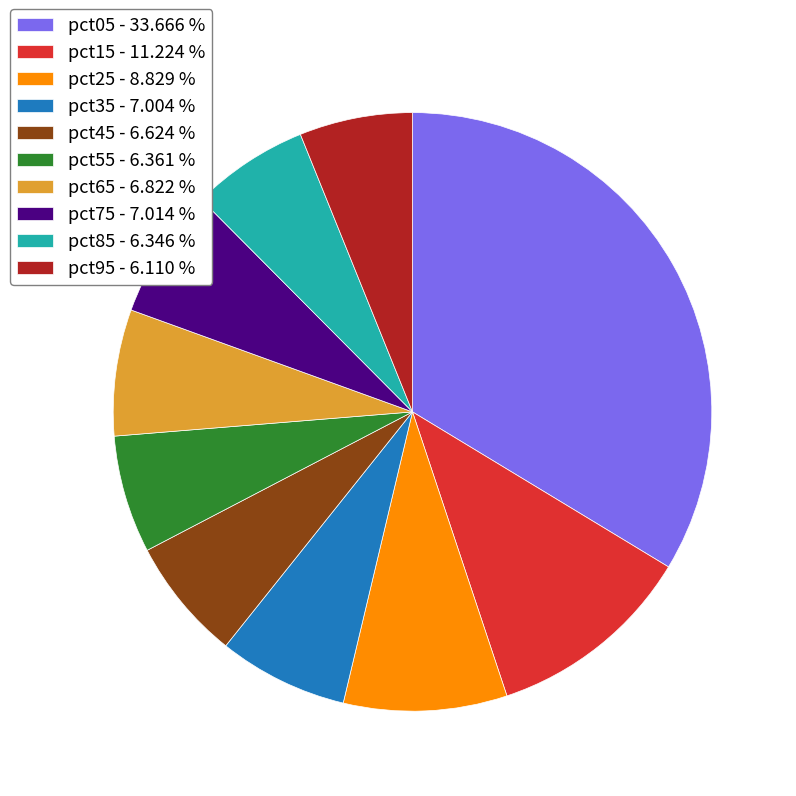

Combined, do pct25 - 8.829 % and pct65 - 6.822 % account for over 50%?

No